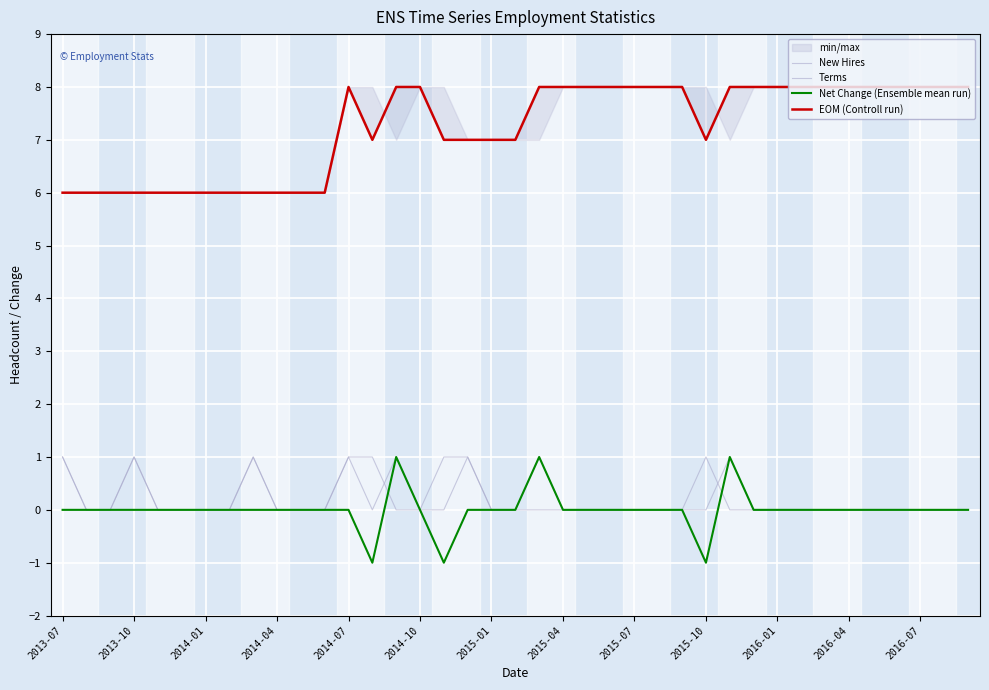

Which label corresponds to the largest value in the chart?

2014-07